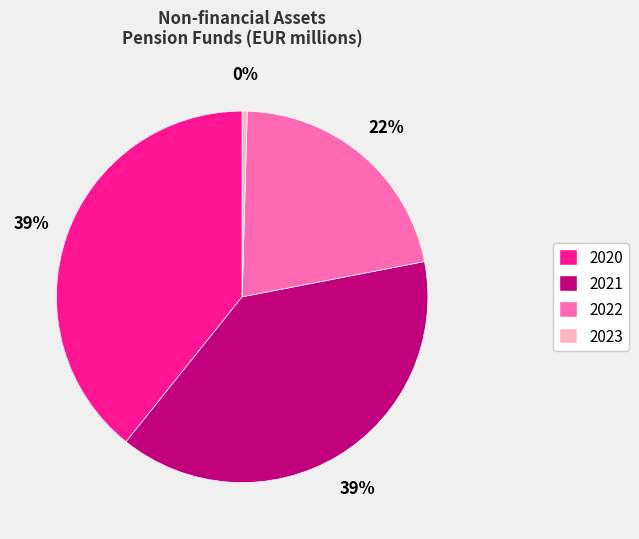

What is the smallest slice in the pie chart?

2023